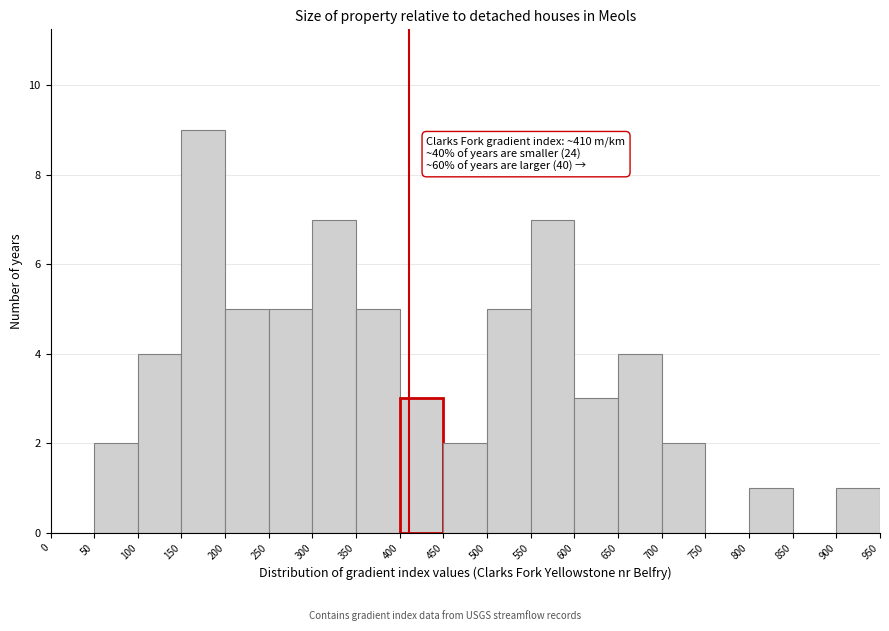

Which range on the x-axis has the tallest bar?

150 to 200